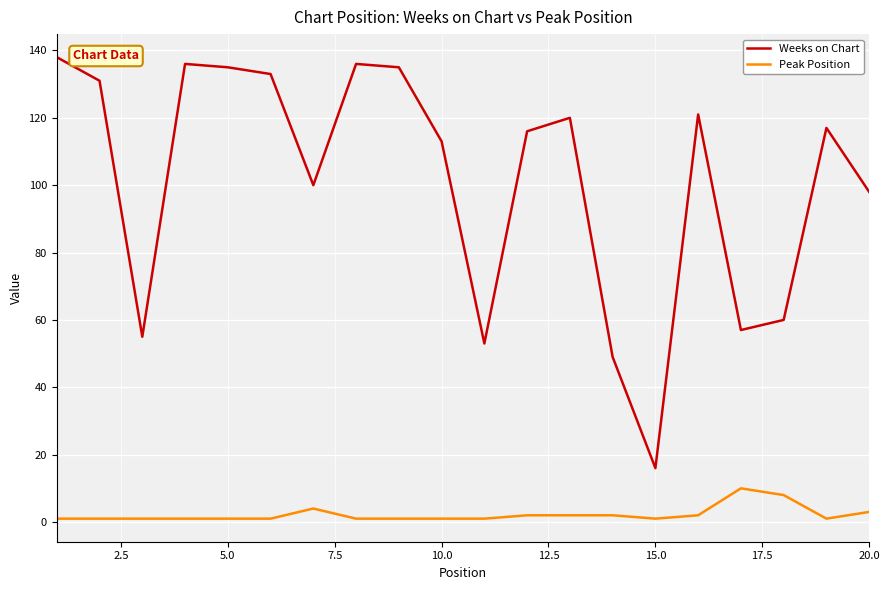

What is the greatest value displayed?

138